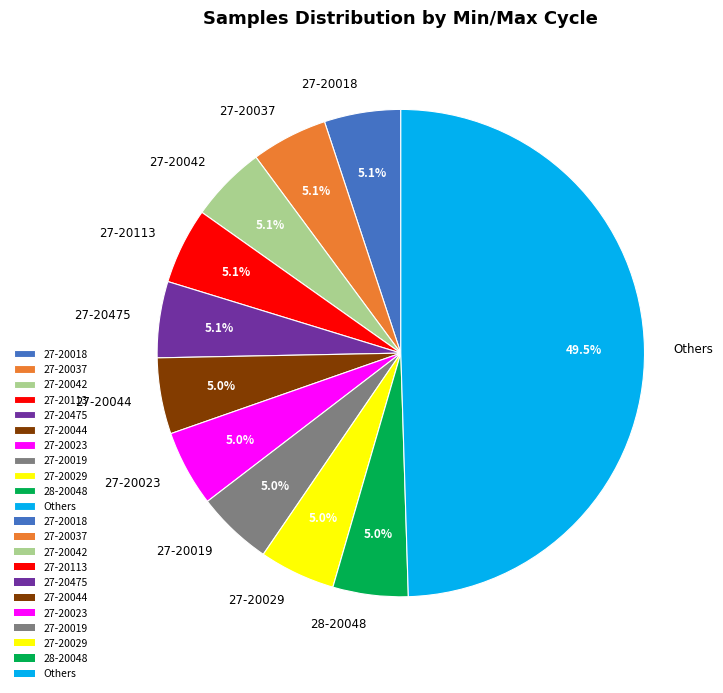

How many slices are in this pie chart?

11